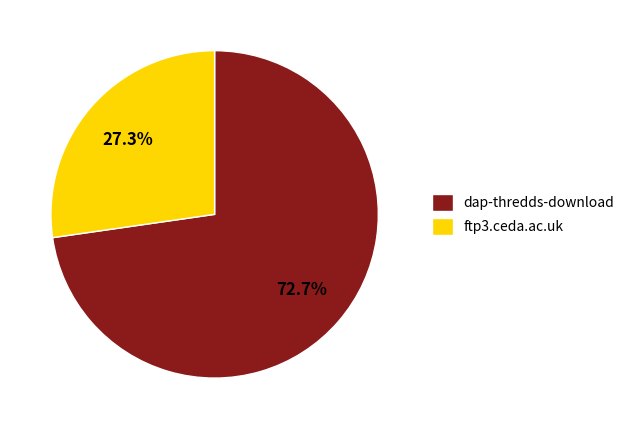

What is the majority slice?

dap-thredds-download